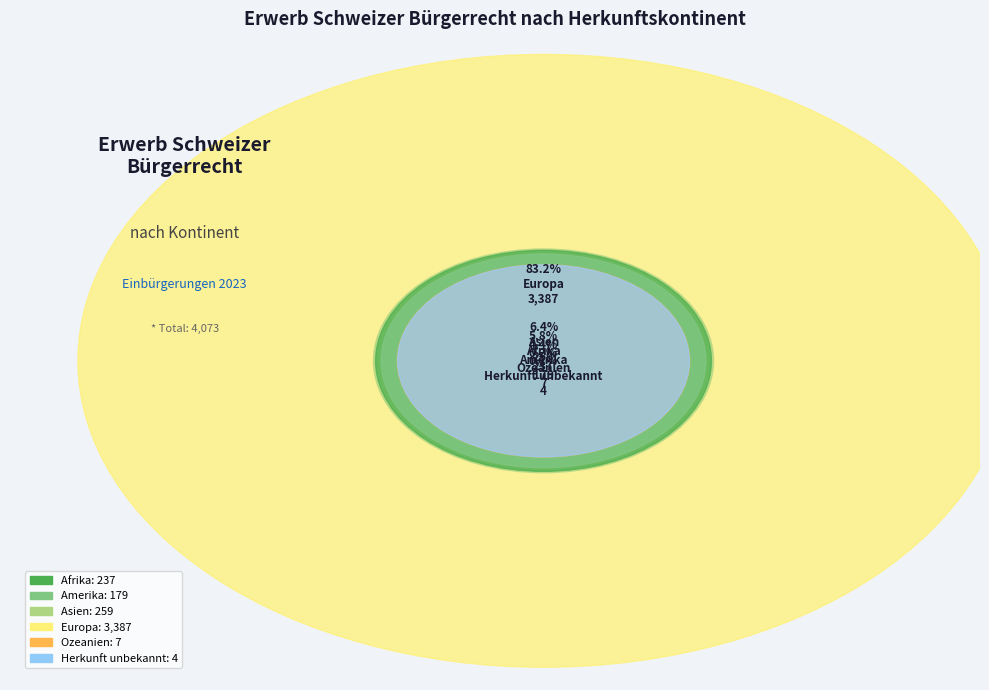

The Europa slice represents 83% of the pie. True or false?

True